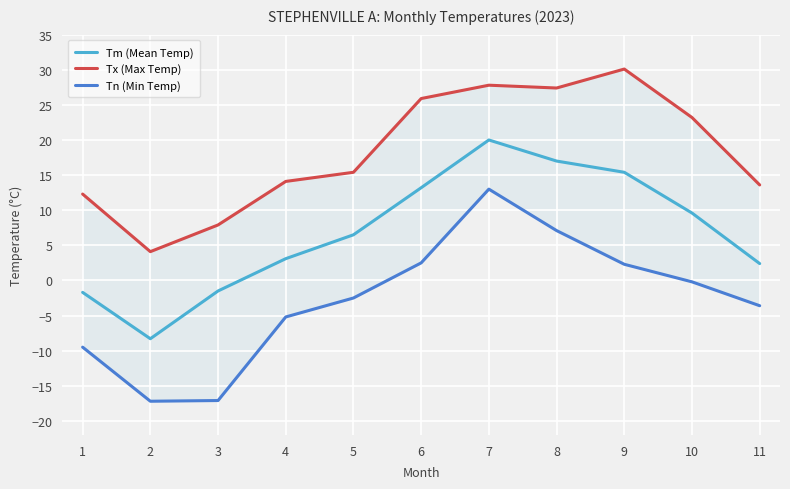

Which category has the highest value in the Tm (Mean Temp) series?

7